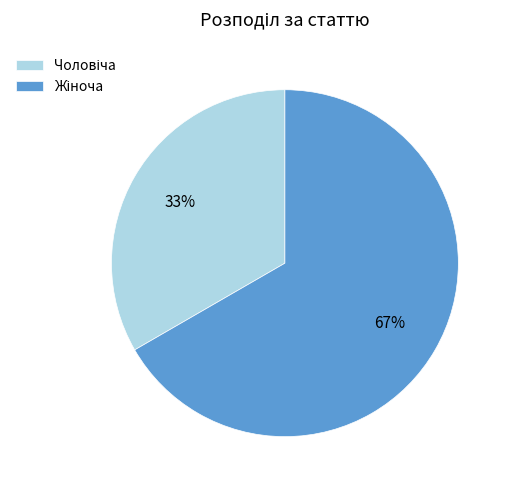

To the nearest percent, what is the average slice percentage?

50%